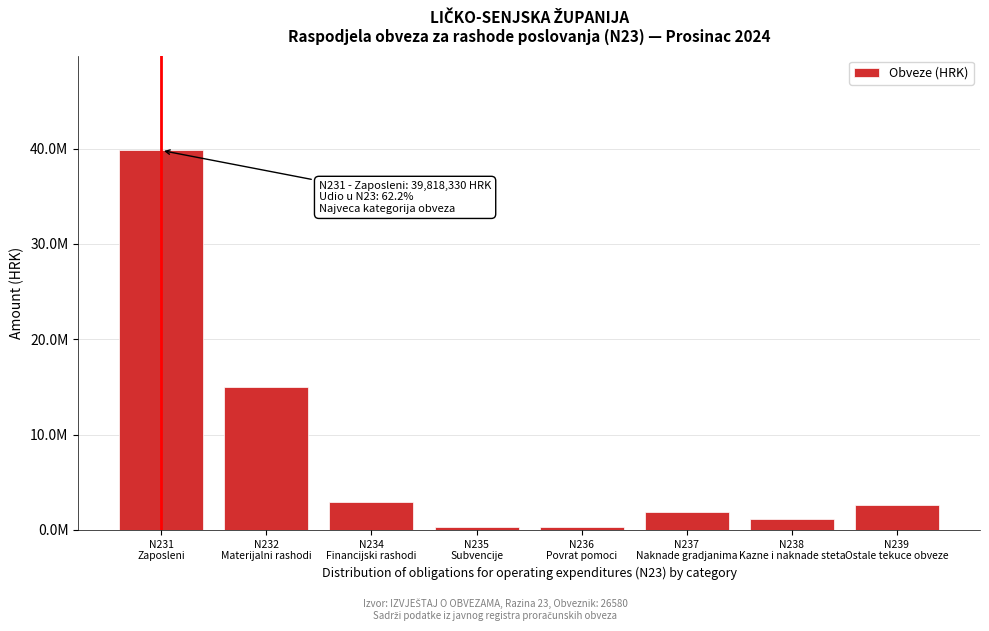

Does the chart contain any negative values?

No